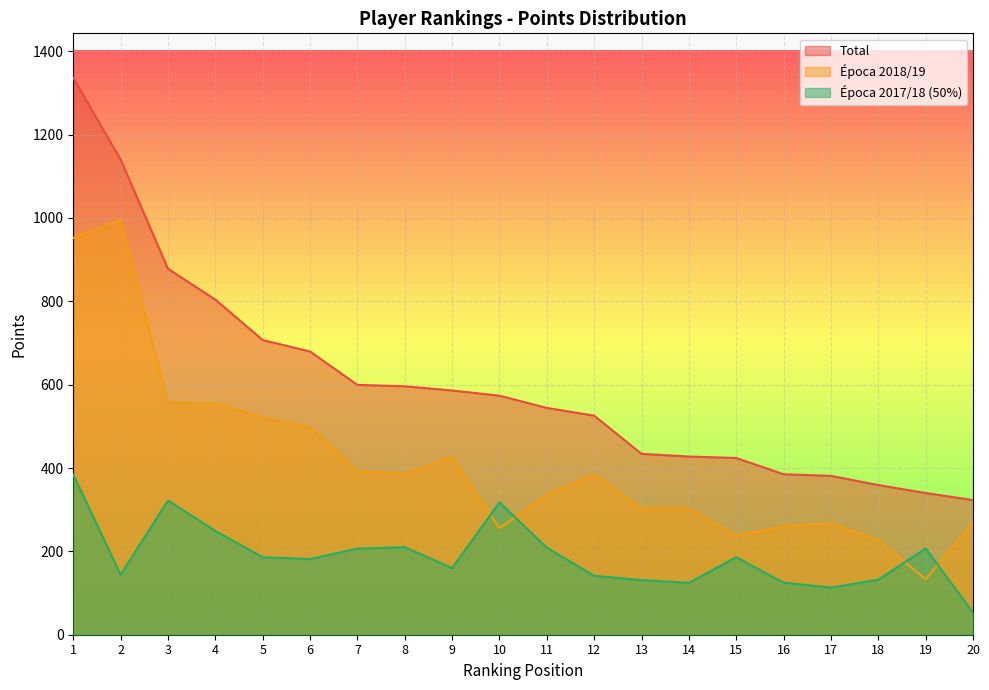

At which category does the chart reach its peak across all series?

1